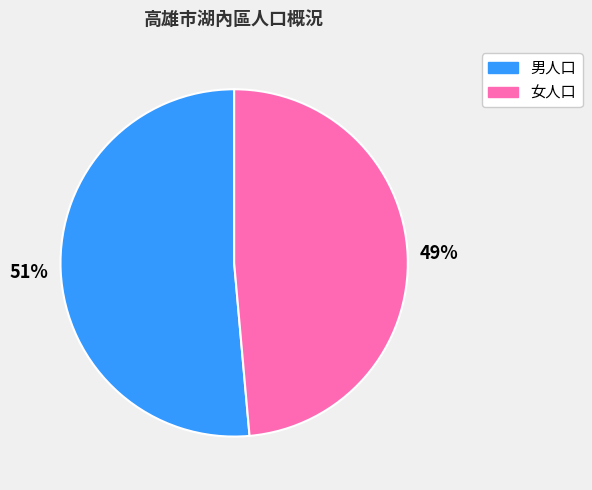

Is it true that 女人口 is 38% of the pie?

False